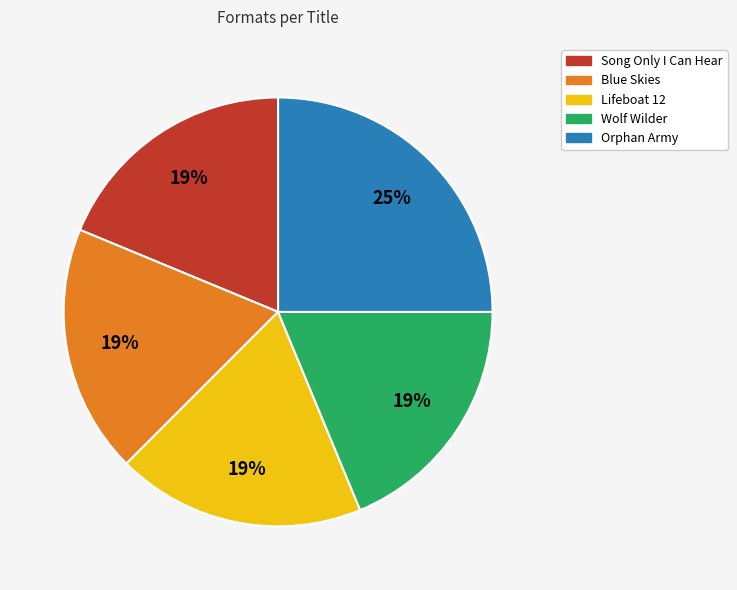

Combined, do Song Only I Can Hear and Blue Skies account for over 50%?

No